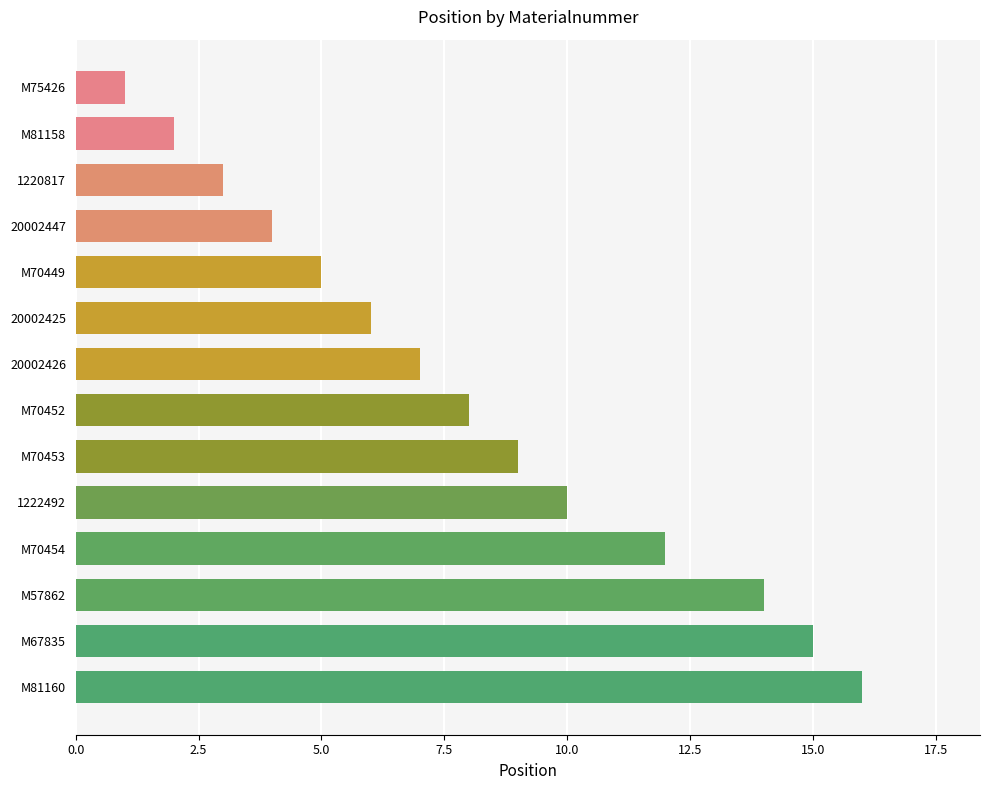

Which has a higher value, 1222492 or M75426?

1222492